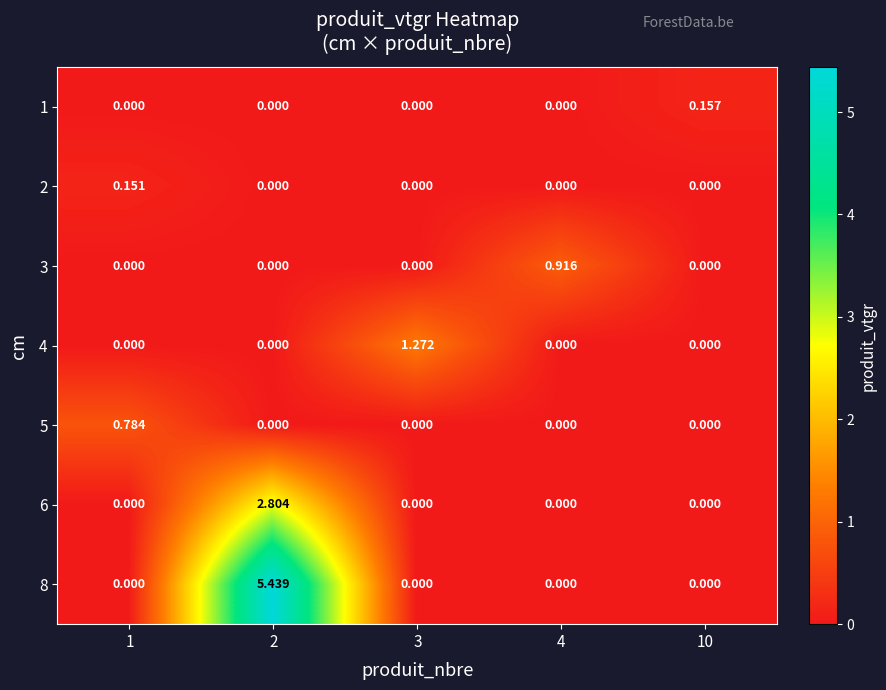

At which category is the sum across all series the highest?

2